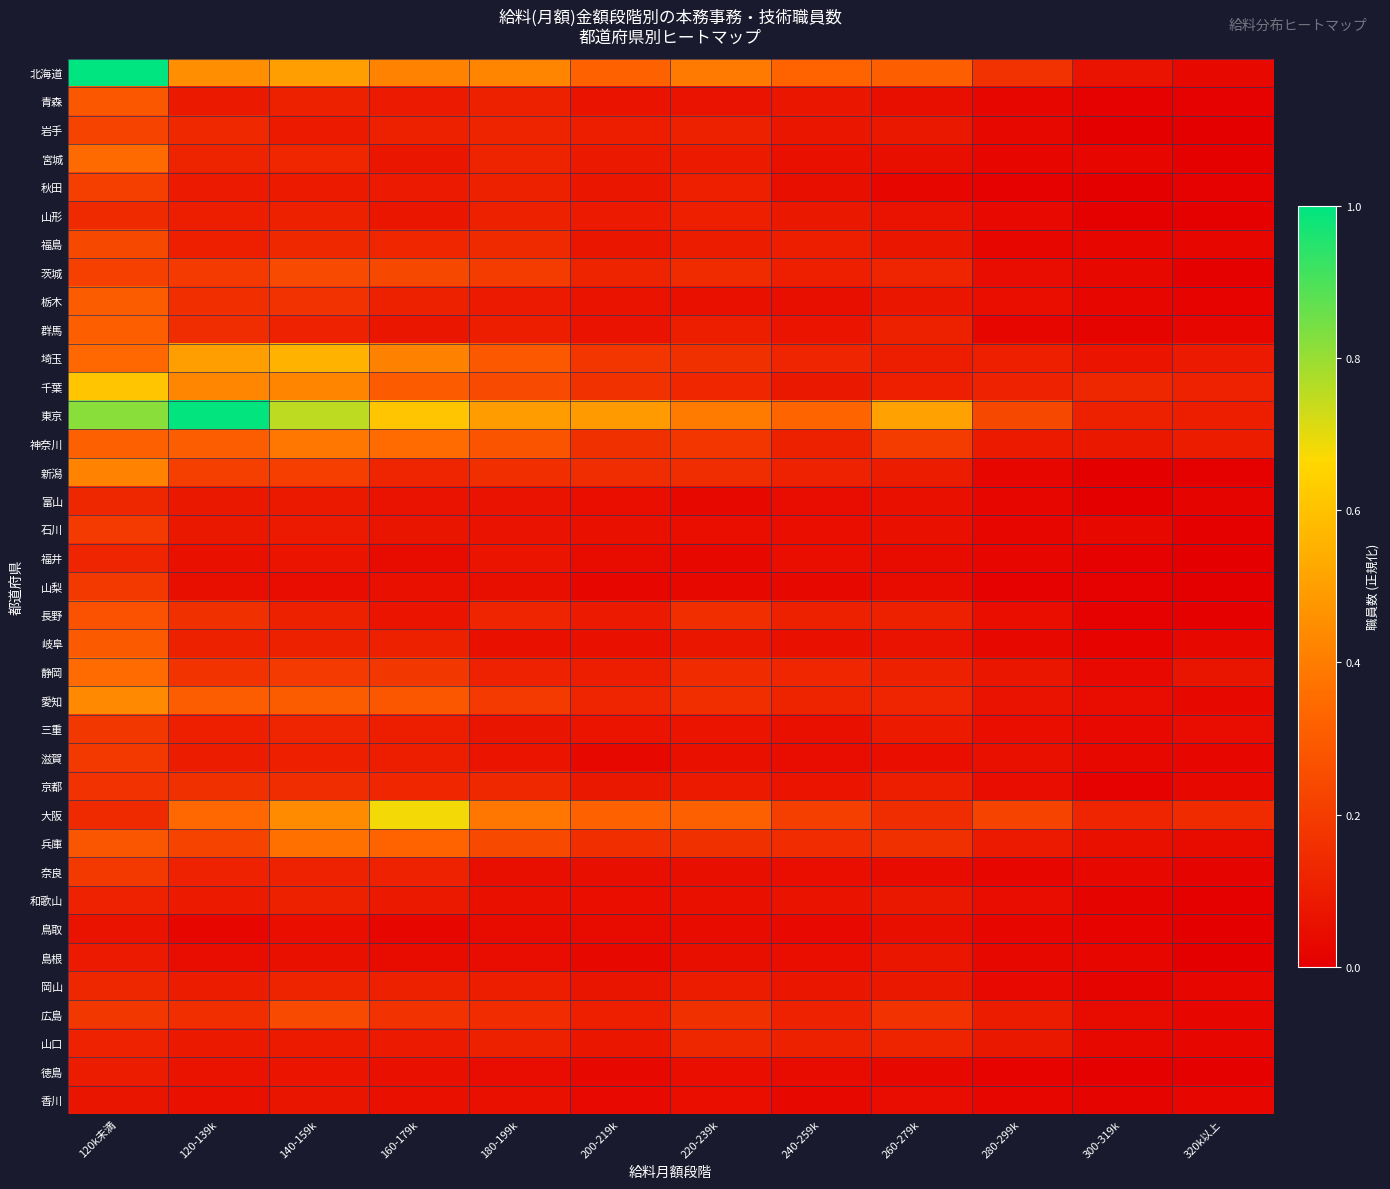

What is the greatest value displayed?

1.0